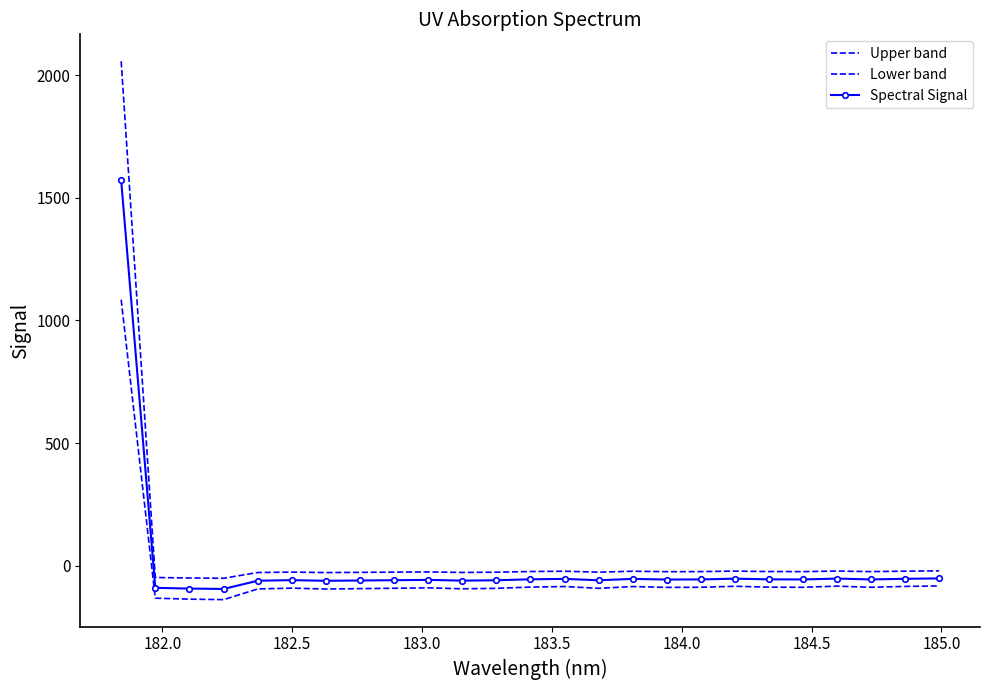

In Upper band, how many points are lower than both neighbors (excluding endpoints)?

7